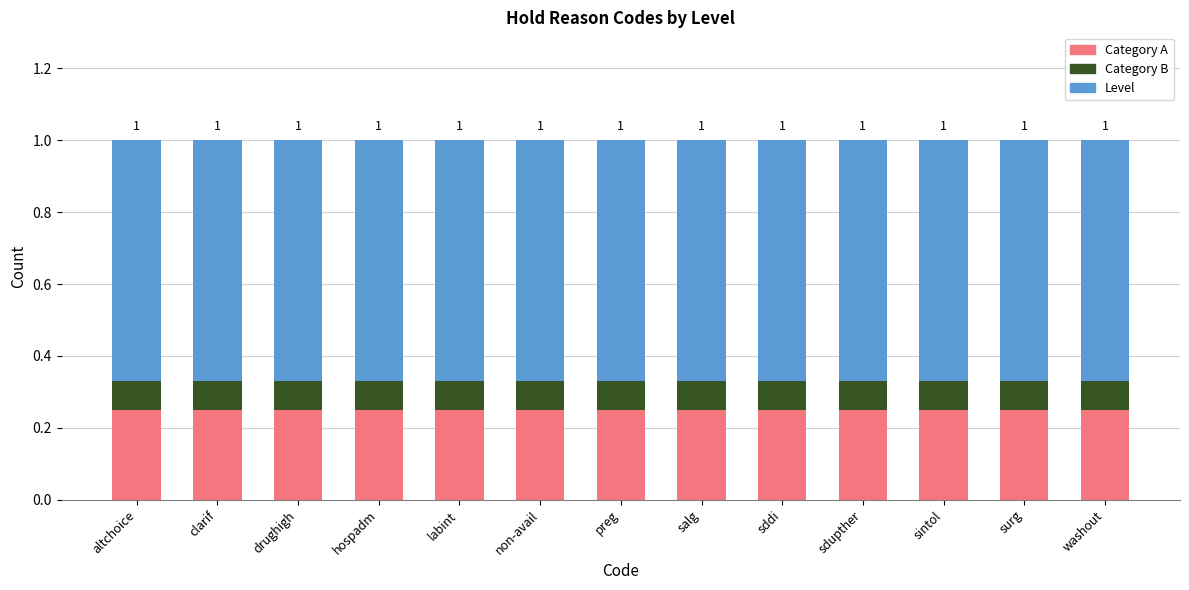

Count the number of data series in this chart.

3